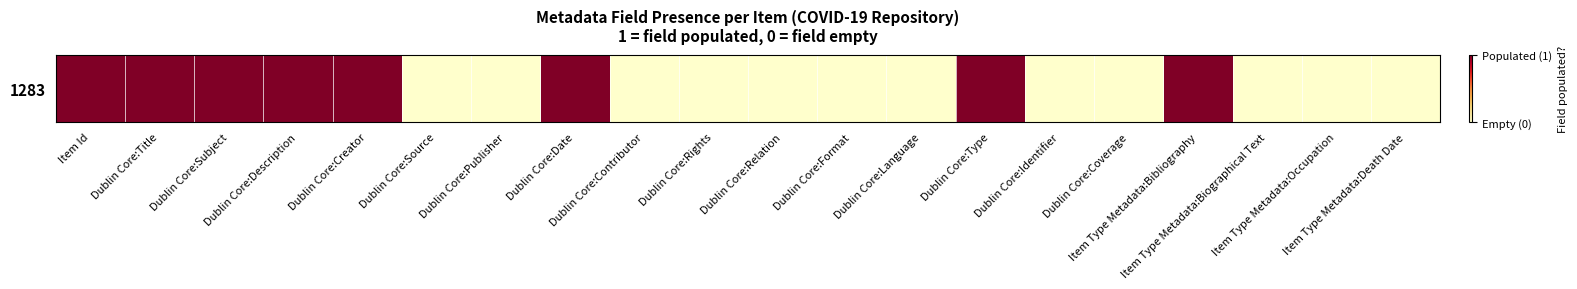

Rank the categories by value from lowest to highest.

Dublin Core:Source, Dublin Core:Publisher, Dublin Core:Contributor, Dublin Core:Rights, Dublin Core:Relation, Dublin Core:Format, Dublin Core:Language, Dublin Core:Identifier, Dublin Core:Coverage, Item Type Metadata:Biographical Text, Item Type Metadata:Occupation, Item Type Metadata:Death Date, Item Id, Dublin Core:Title, Dublin Core:Subject, Dublin Core:Description, Dublin Core:Creator, Dublin Core:Date, Dublin Core:Type, Item Type Metadata:Bibliography